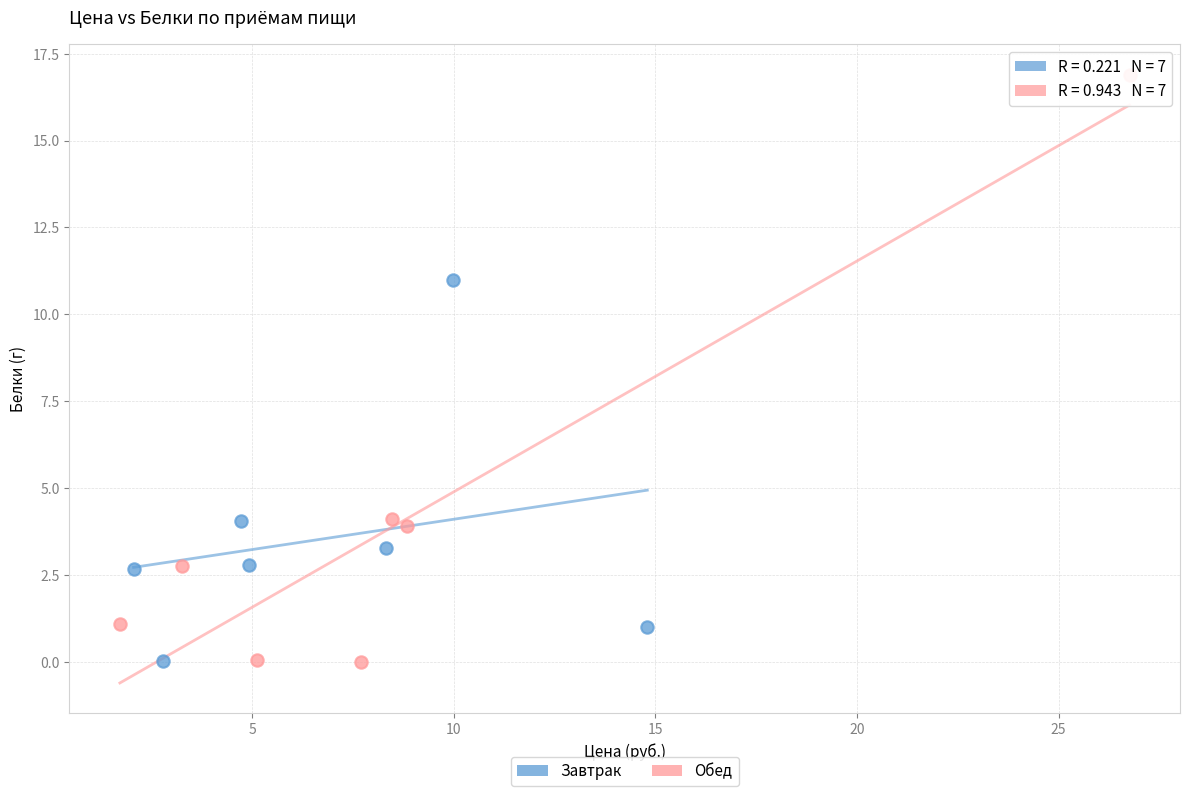

Which series has the largest Y range (max minus min)?

Обед